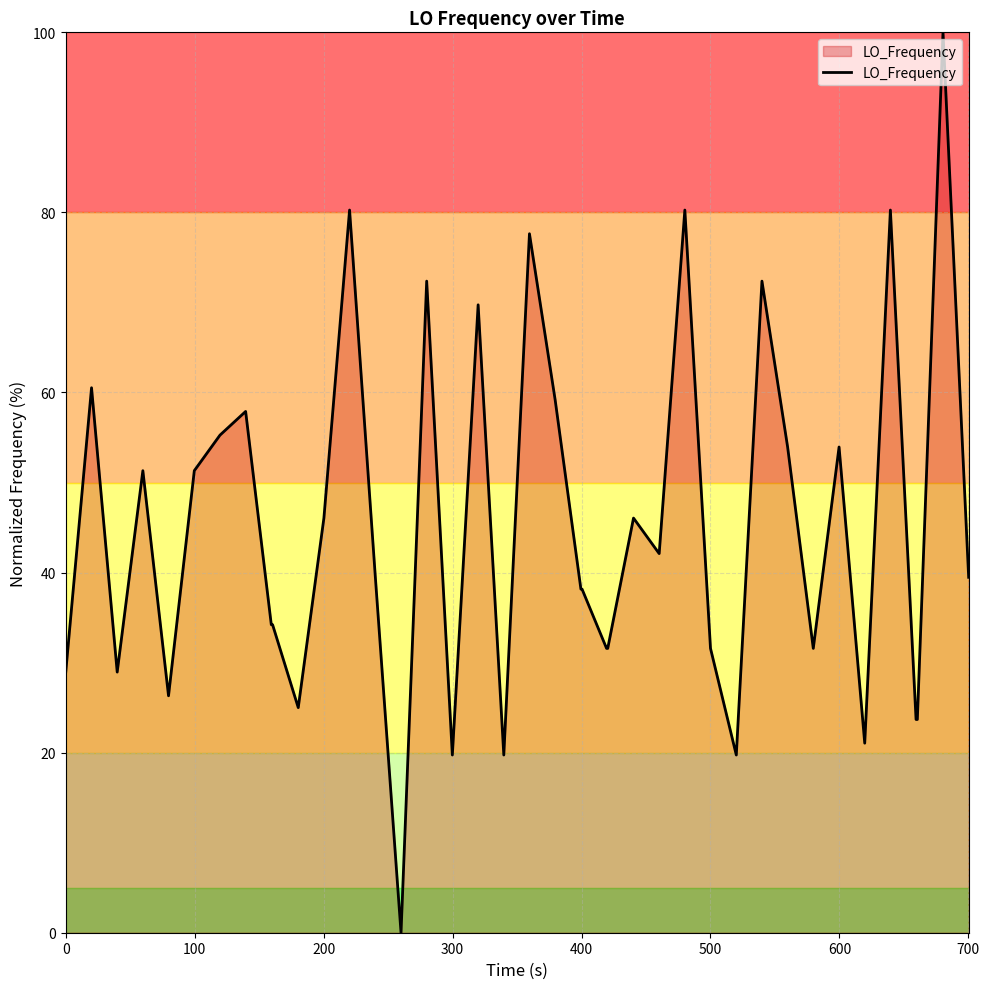

What is the maximum value shown in the chart?

100.0